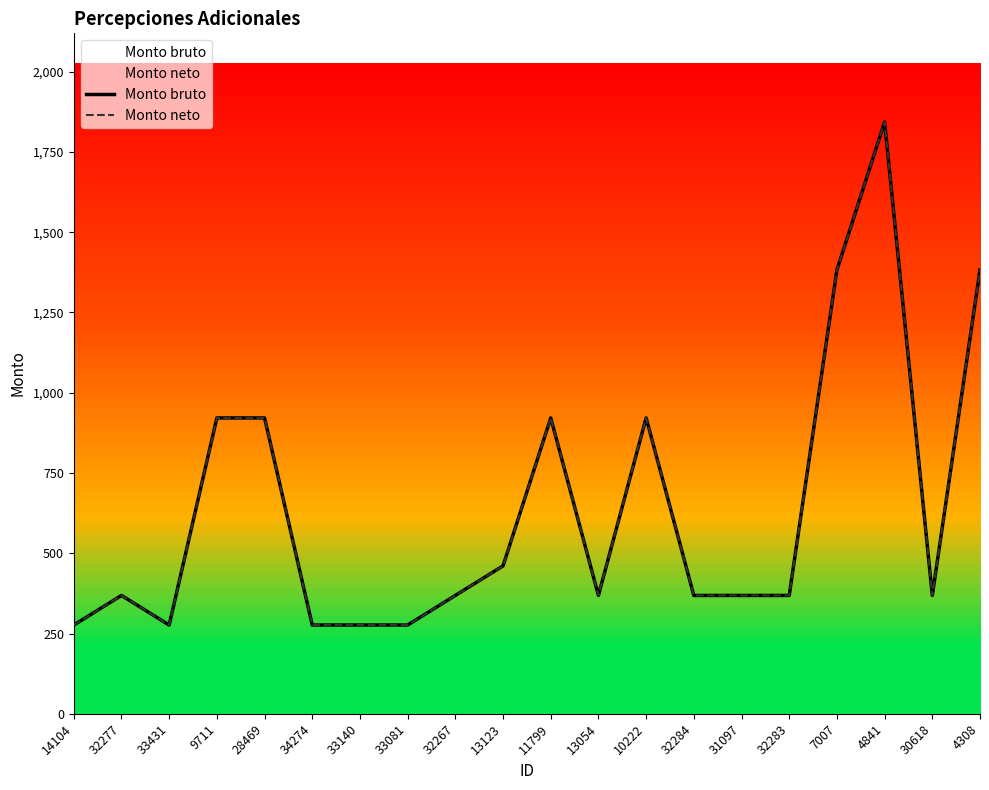

True or false: Monto neto and Monto bruto intersect in this chart.

False